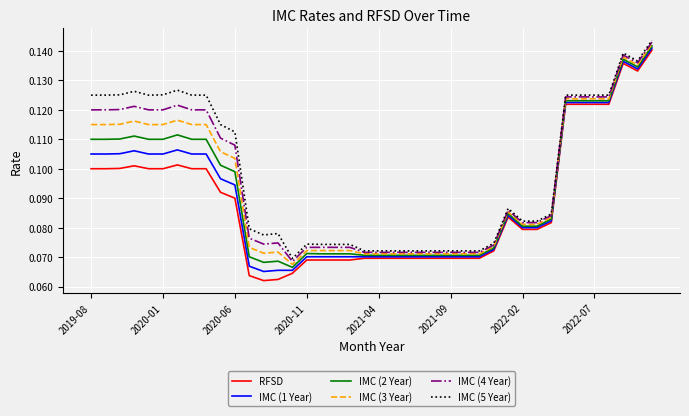

Which series has the largest total across all categories?

IMC (5 Year)